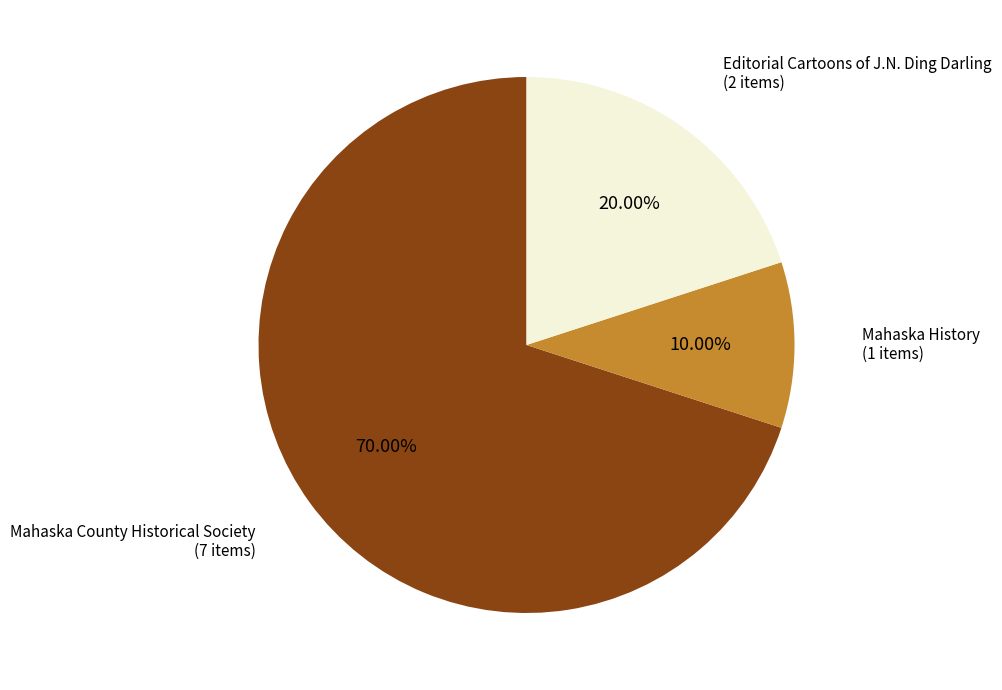

Is there any slice that represents more than half of the pie?

Yes